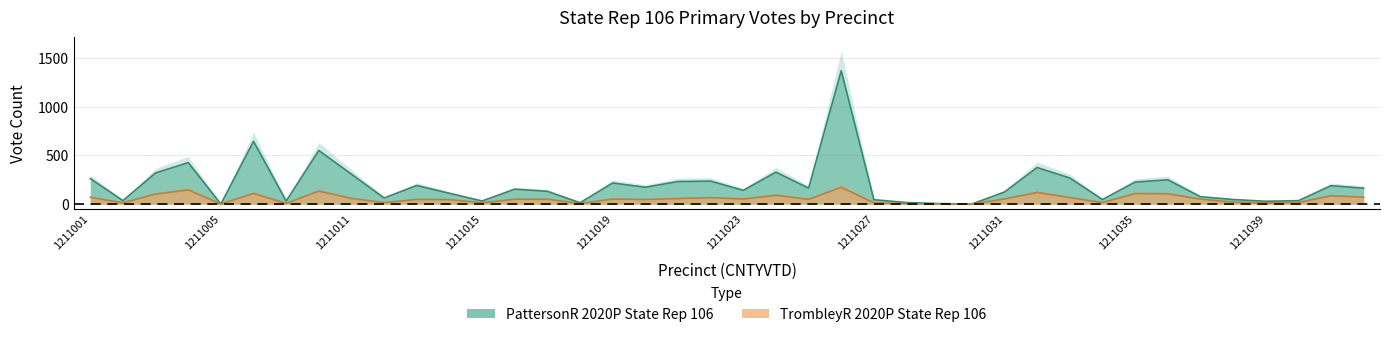

True or false: PattersonR has a value of 163 at 1211025.

True